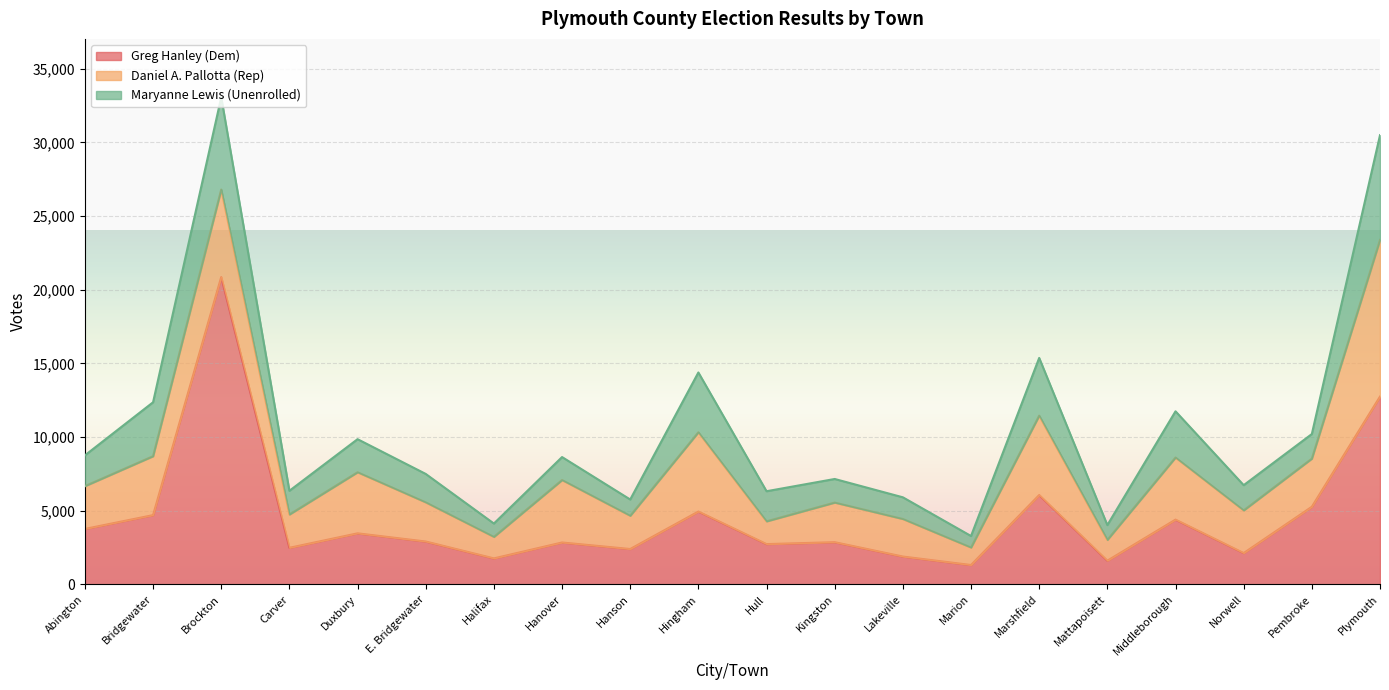

At which label does Daniel A. Pallotta (Rep) reach its minimum?

Marion